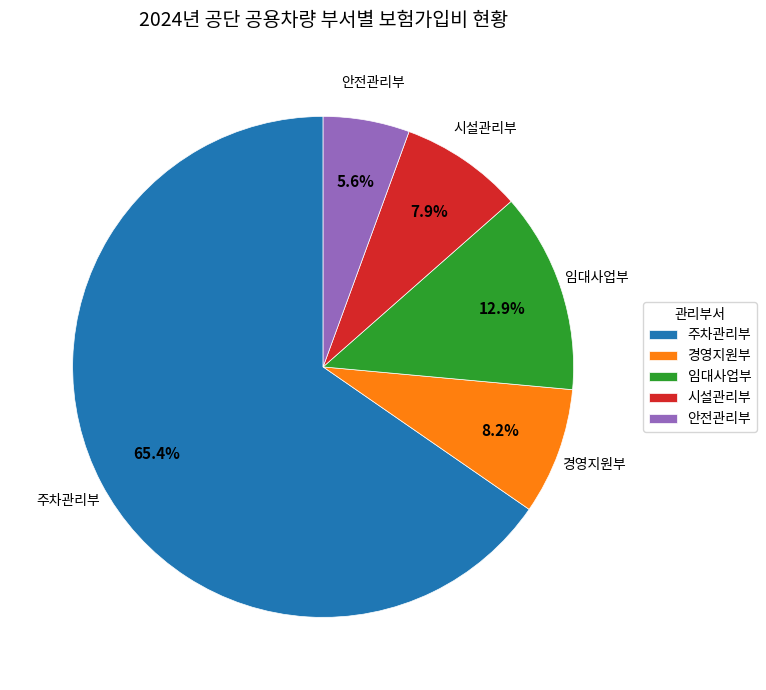

The 임대사업부 slice represents 13% of the pie. True or false?

True